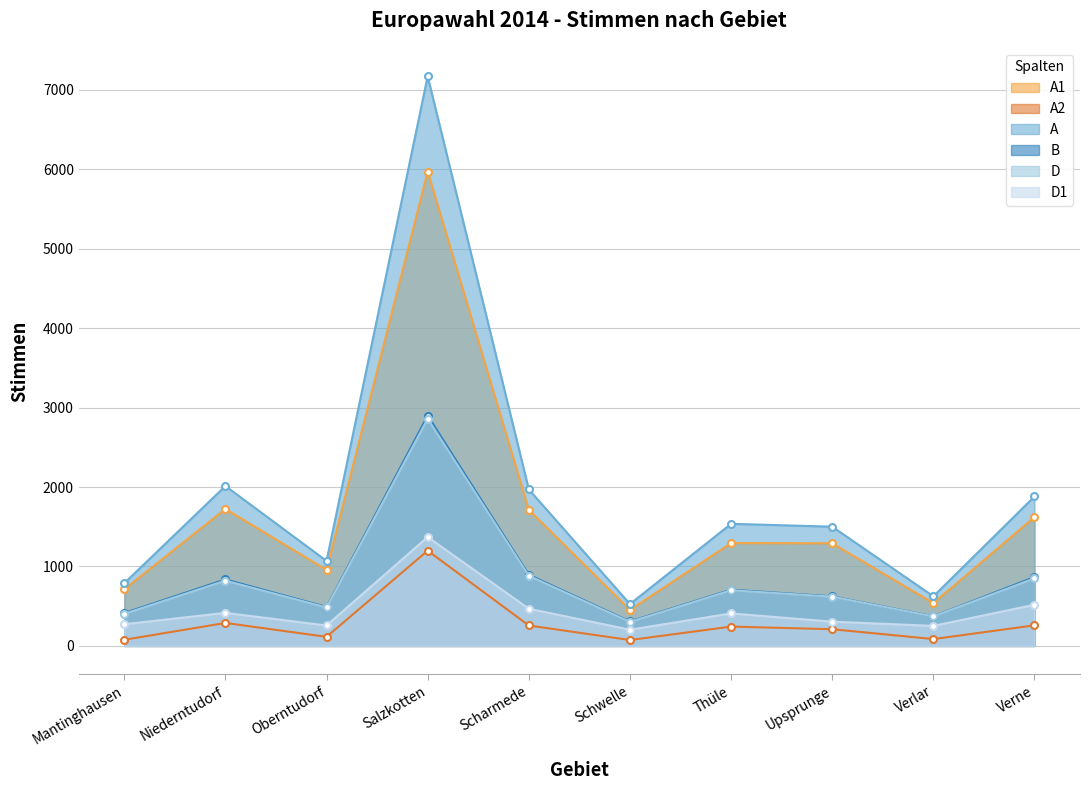

True or false: D has a value of 851 at Verne.

True